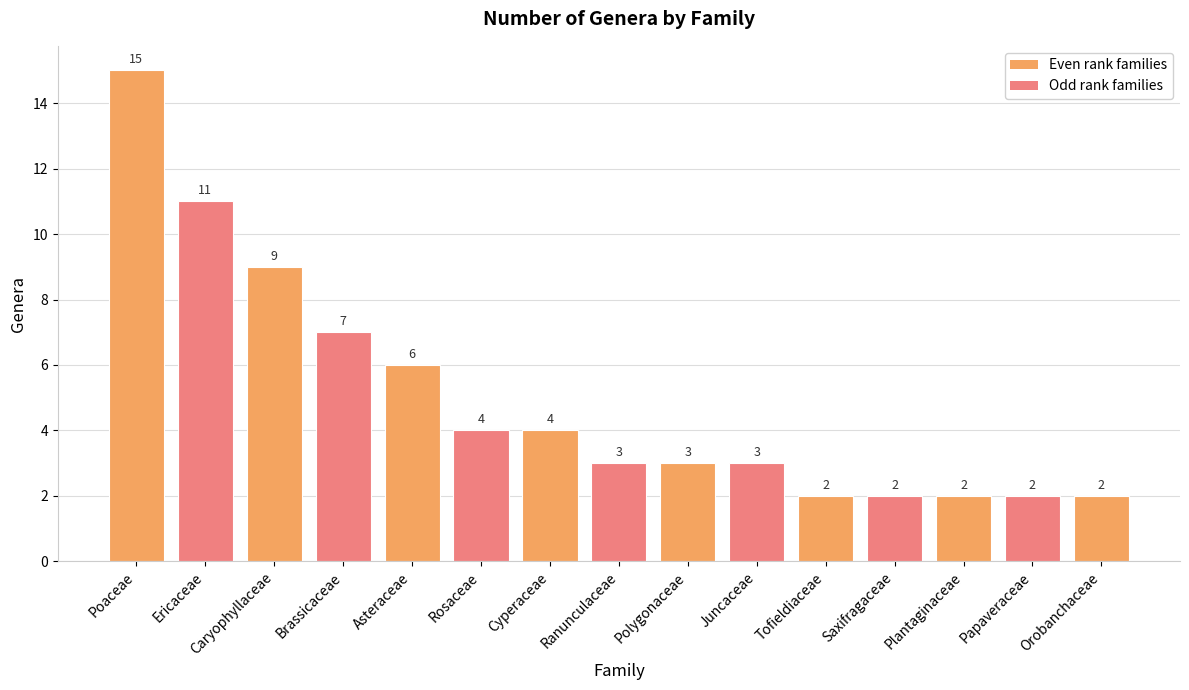

What is the minimum value shown in the chart?

2